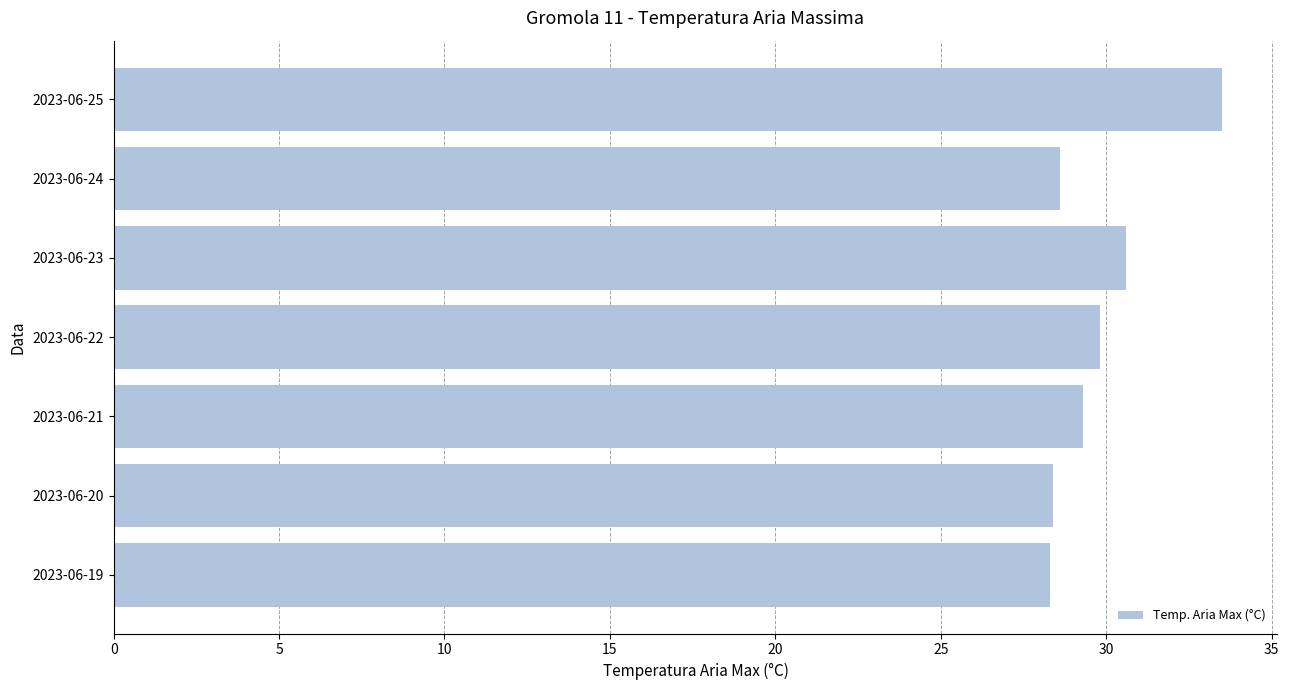

Is it true that the value at 2023-06-22 is 43.3?

False